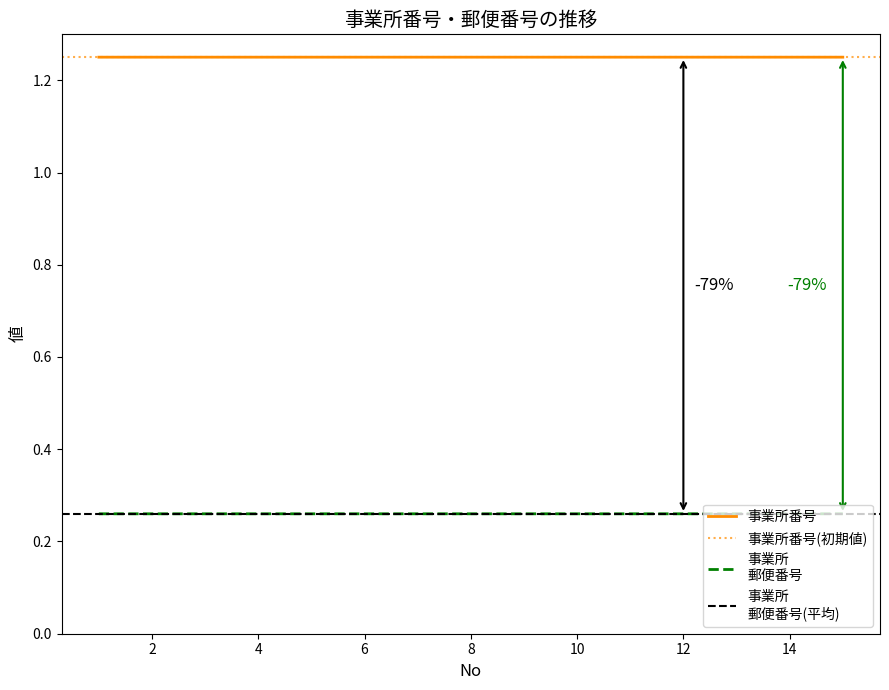

What is the average value?

0.3